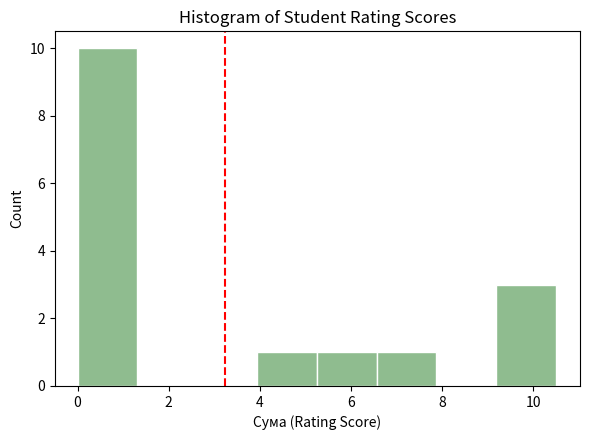

How tall is the bar that spans 9.2 to 10.6 on the x-axis? Neither the bar edges nor the heights are printed on the chart, so give them approximately, as read against the axes.

3